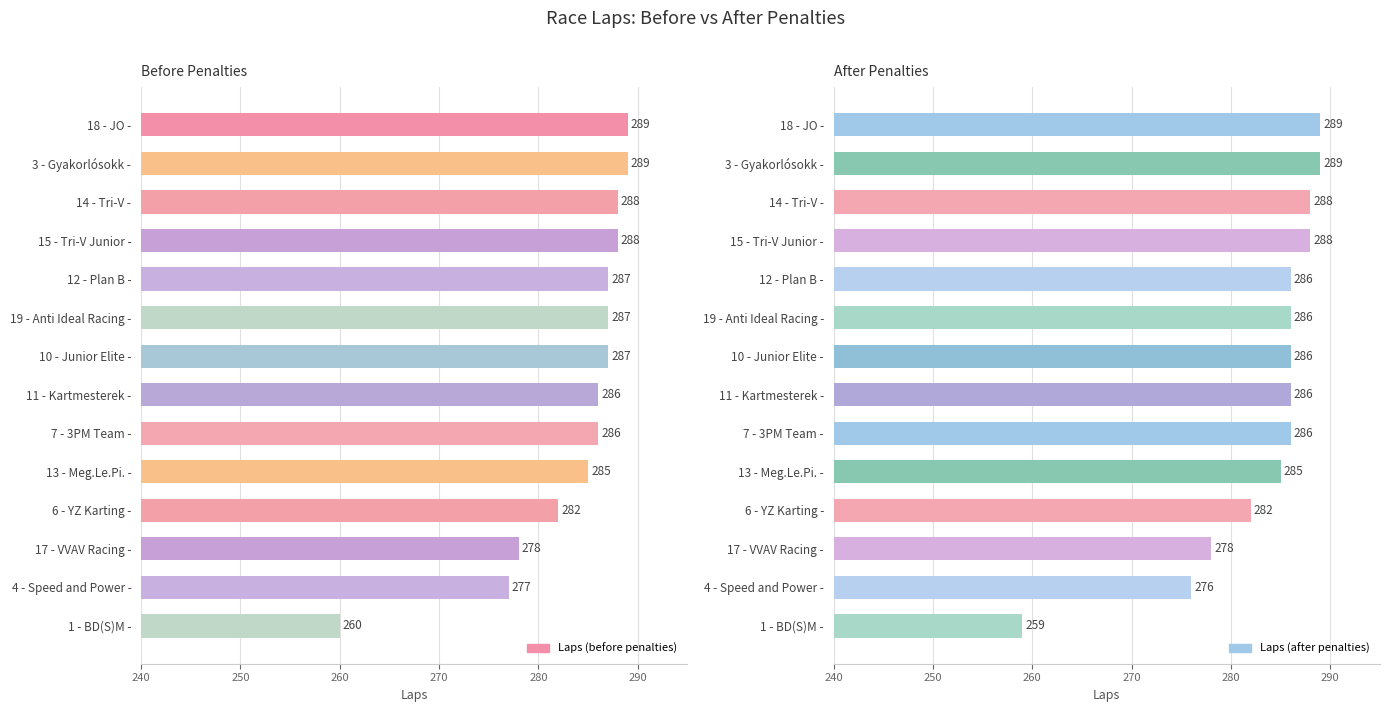

Which series has the largest total across all categories?

Laps (before penalties)